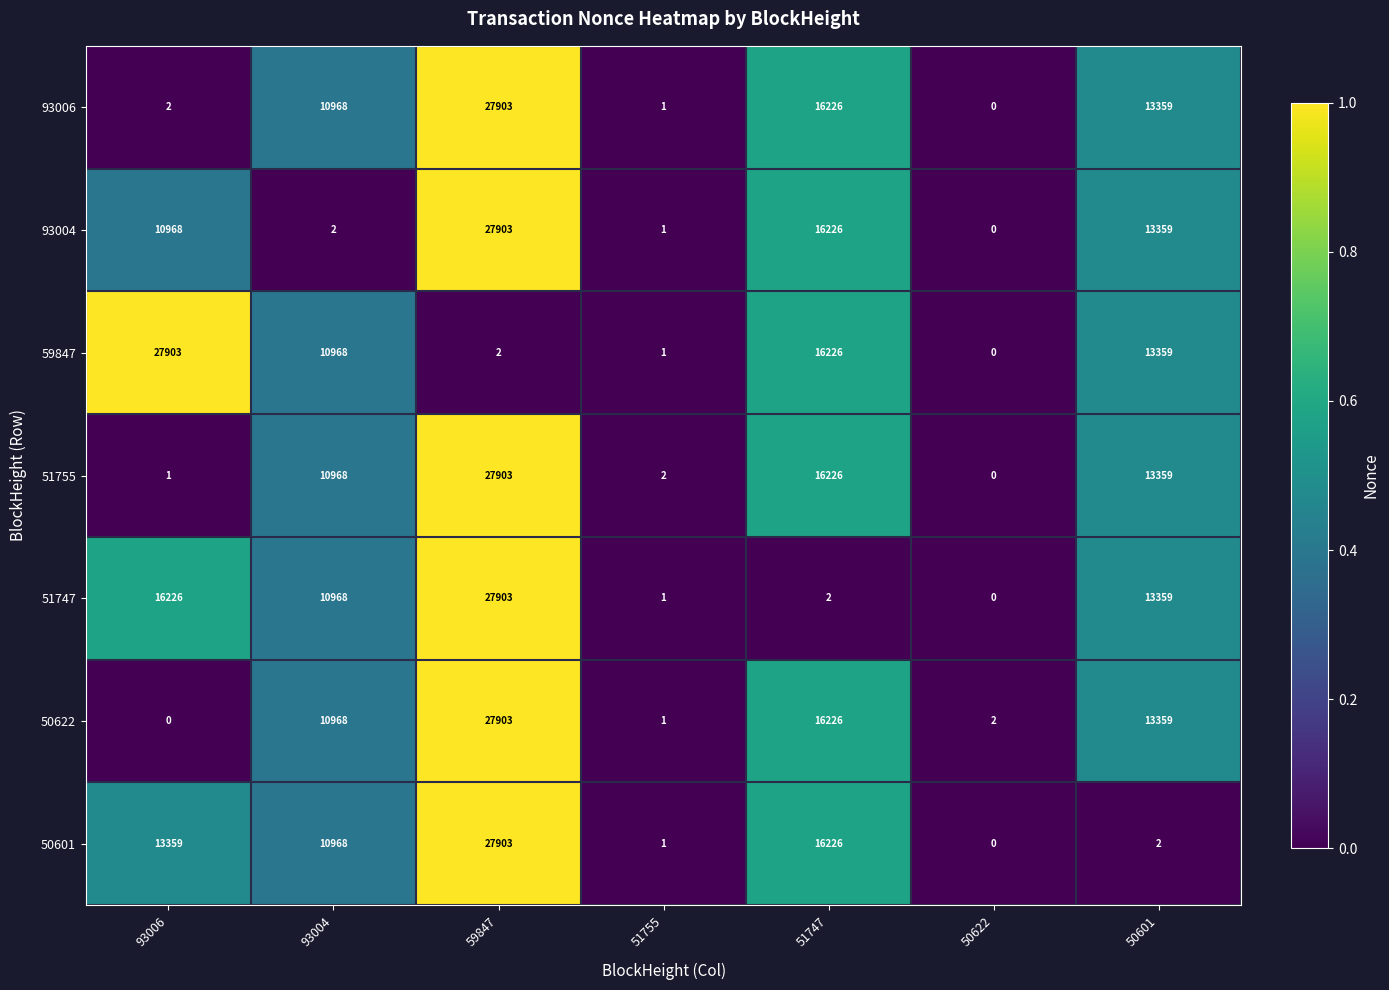

At which label does 50601 reach its peak?

59847